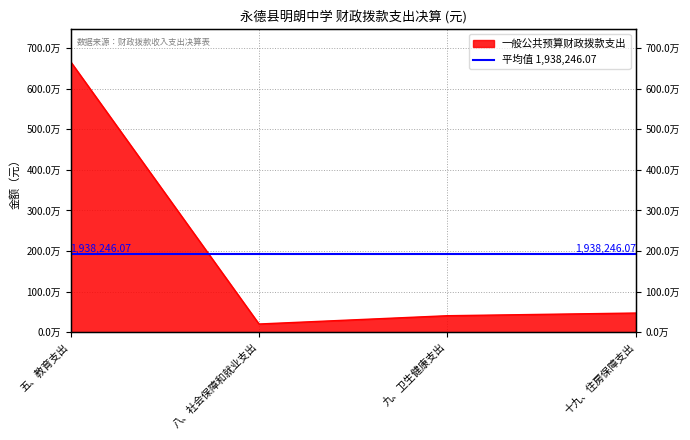

What is the value of the 4th point from the left?

476142.0